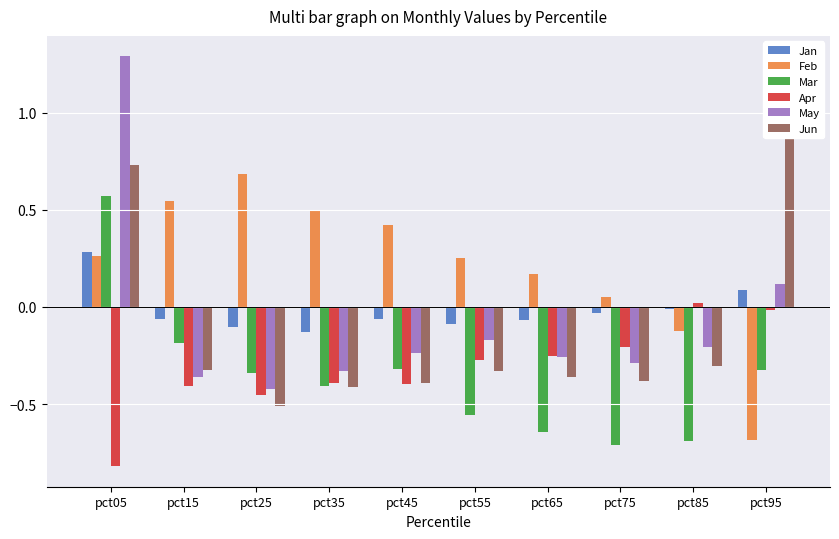

Rank the series at pct05 from lowest to highest value.

Apr, Feb, Jan, Mar, Jun, May